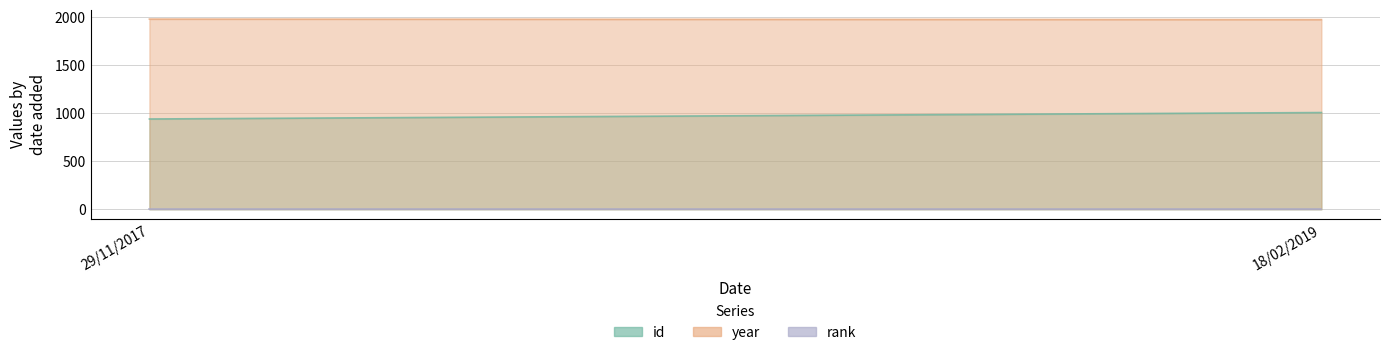

What is the total value across all series at 29/11/2017?

2918